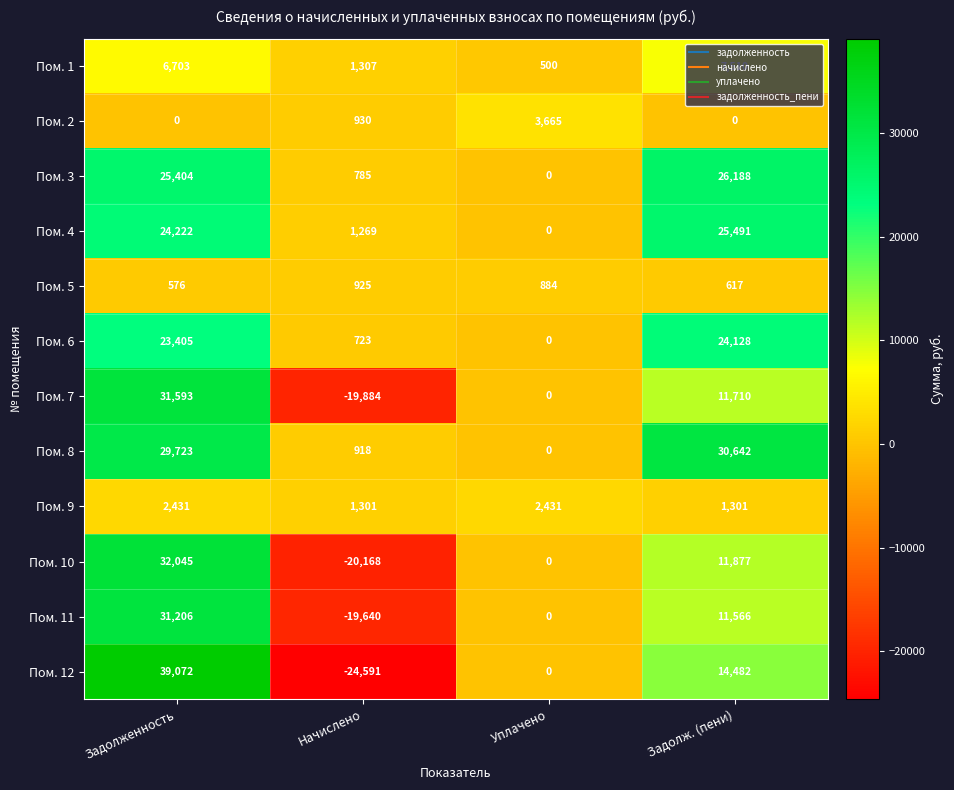

What is the difference between the highest and lowest values at Начислено?

25898